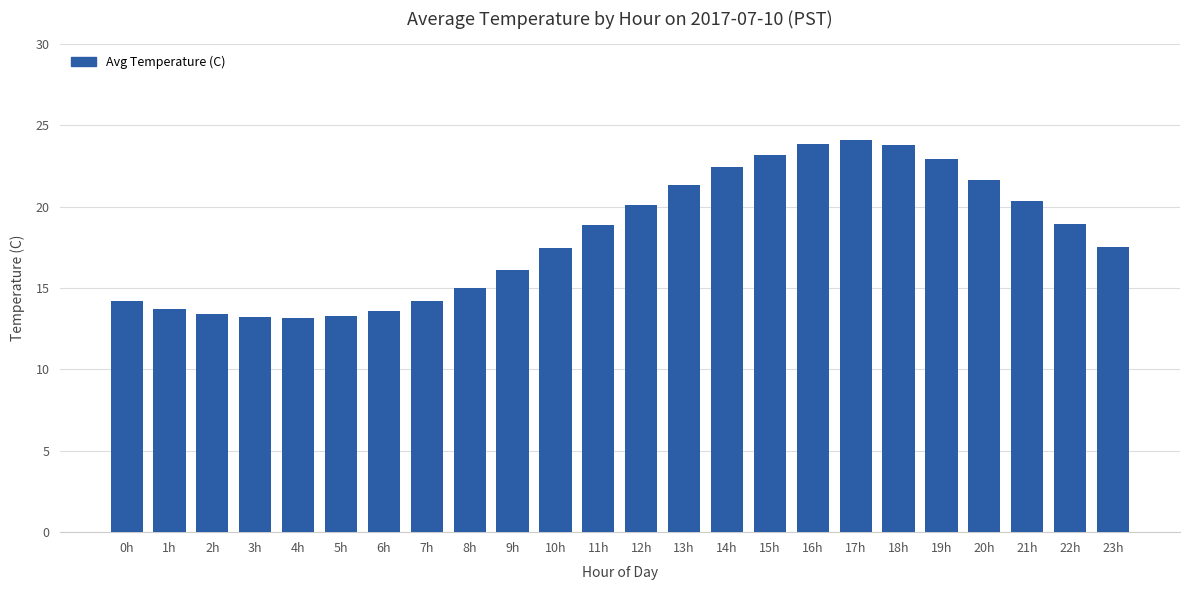

Count the number of values greater than 18.

12